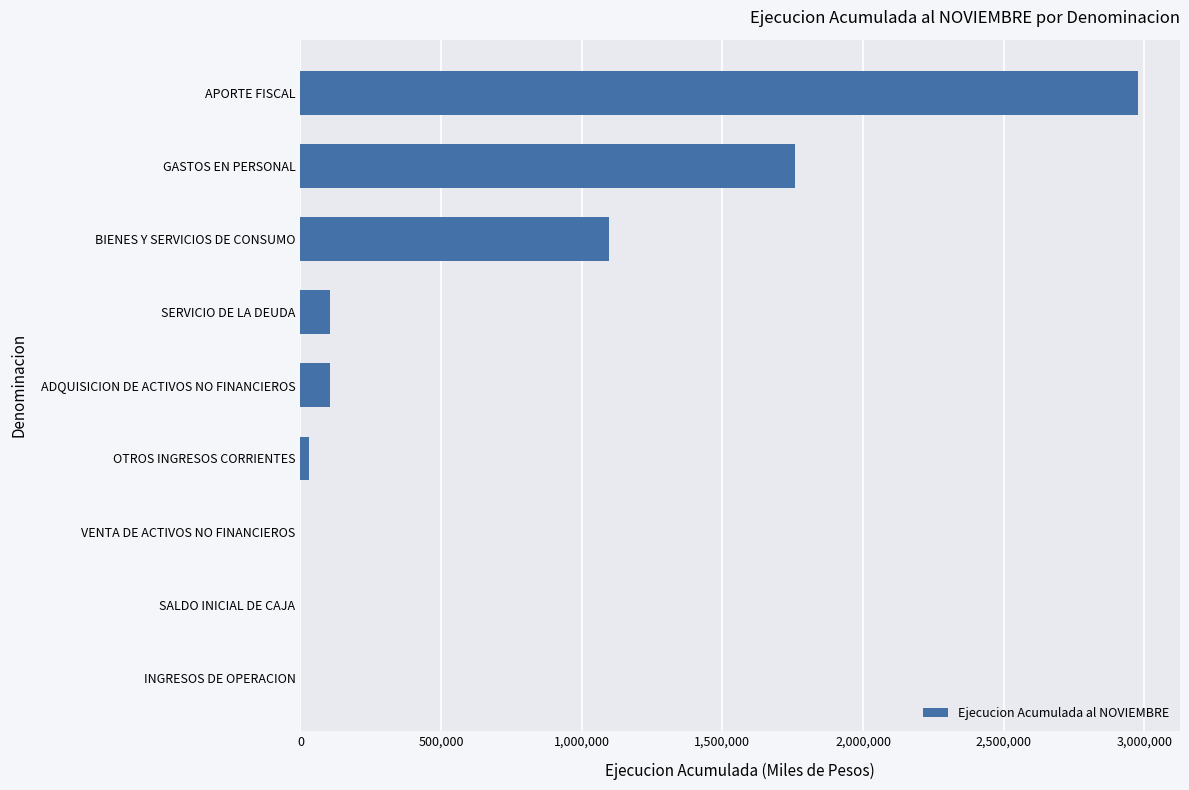

True or false: the data shows 103606 at ADQUISICION DE ACTIVOS NO FINANCIEROS.

True